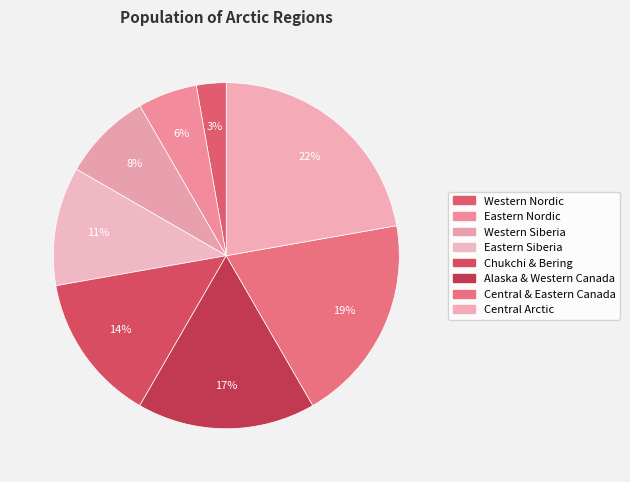

Approximately how many times larger is the value at Chukchi & Bering compared to Western Siberia?

1.7